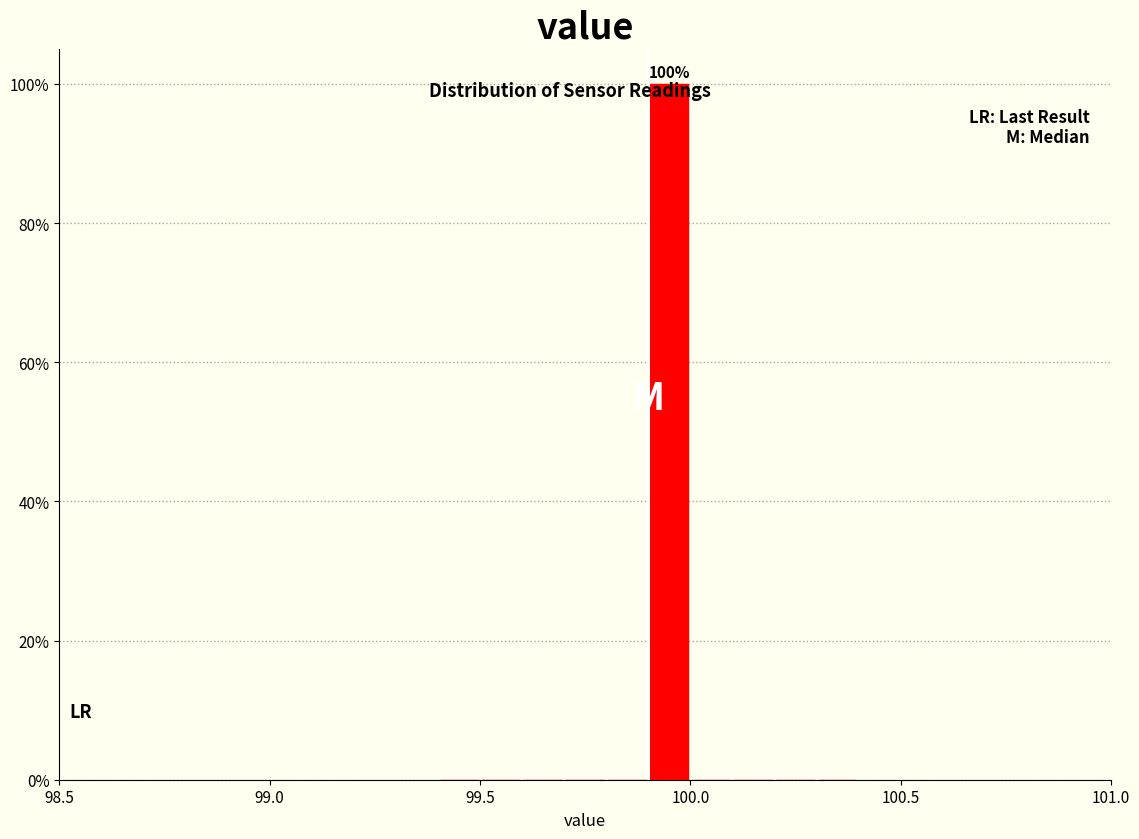

Around what value on the x-axis is the tallest bar? Give the approximate position of its centre, as read against the axis.

99.95